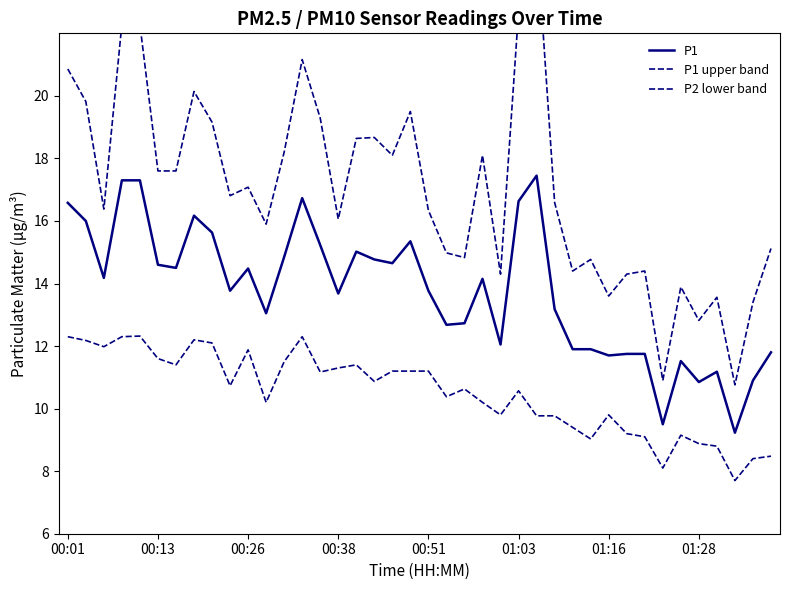

Count the number of data series in this chart.

3